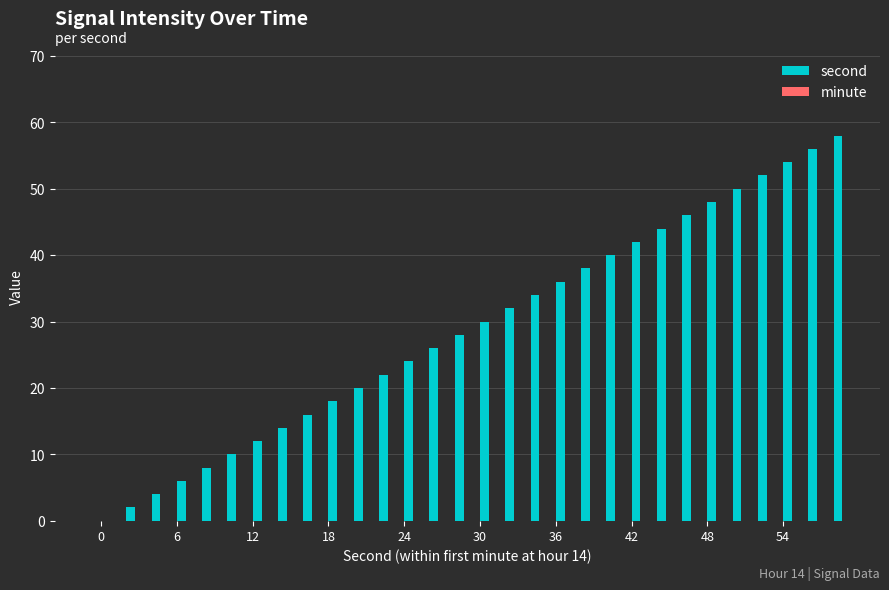

What is the sum of all values?

870